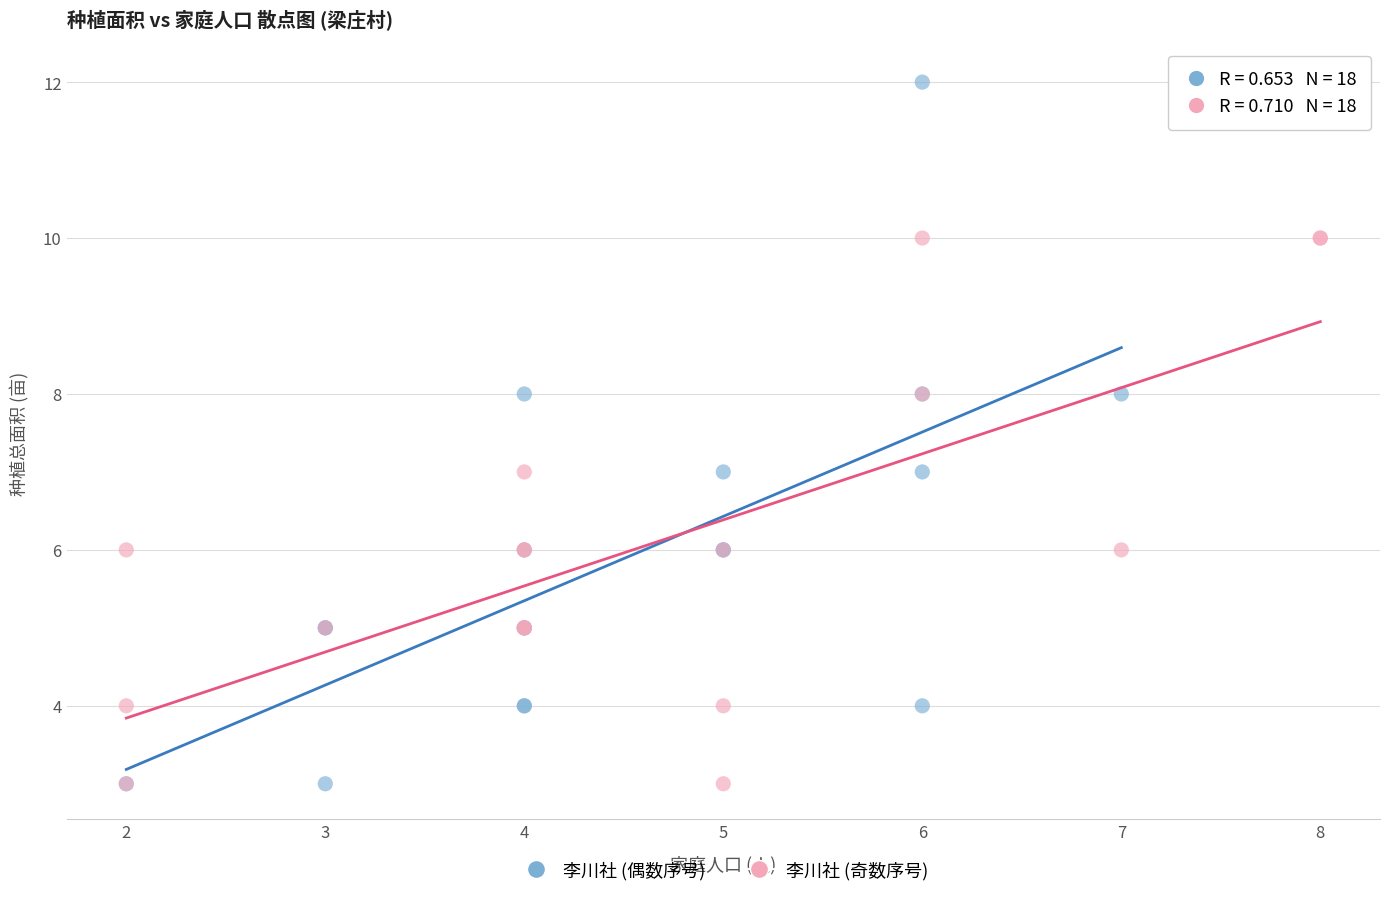

Which series contains the highest Y value?

李川社 (偶数序号)